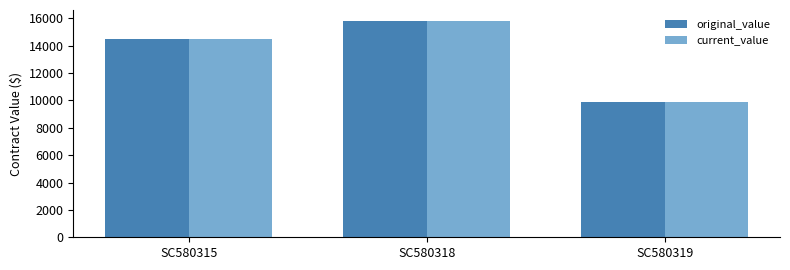

Reading left to right, list all the values displayed in this chart.

original_value: SC580315=14500.0	SC580318=15806.6	SC580319=9900.0
current_value: SC580315=14500.0	SC580318=15806.6	SC580319=9900.0